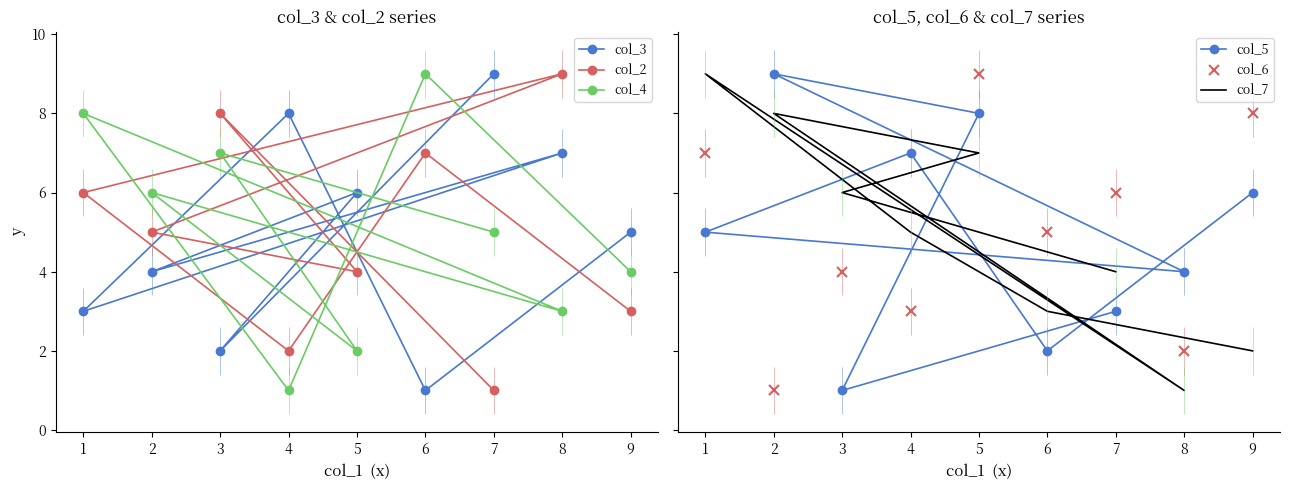

What are all the series names shown in the legend?

col_3, col_2, col_4, col_5, col_6, col_7